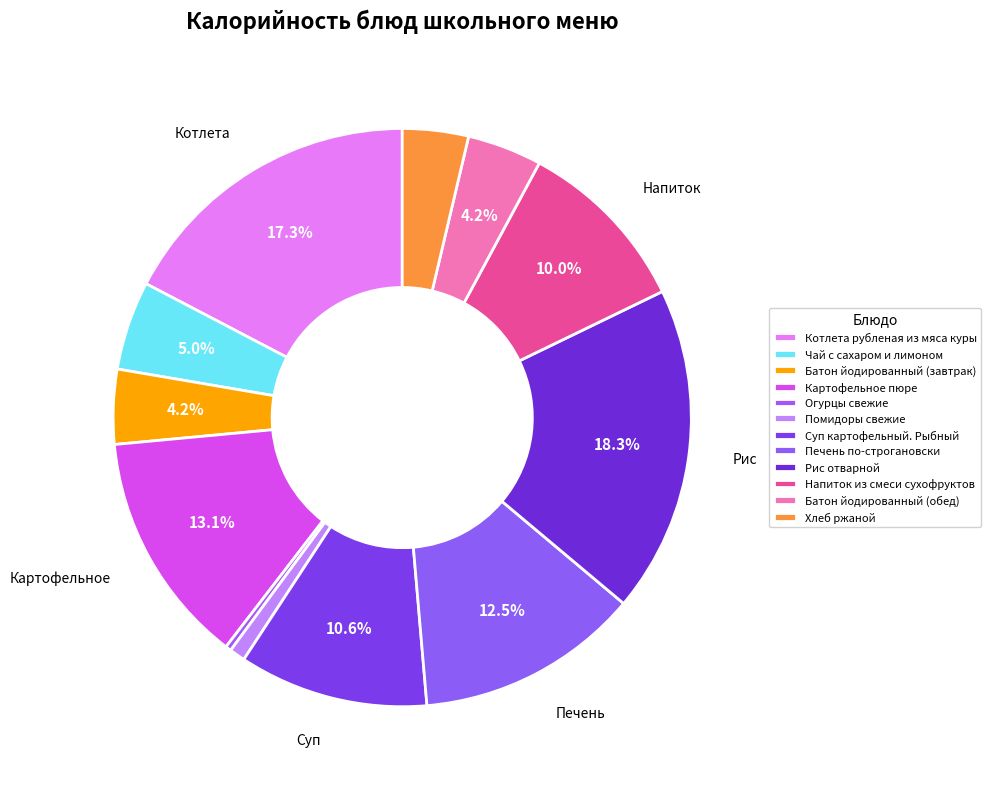

What is the total percentage of Картофельное пюре and Суп картофельный. Рыбный?

23.7%